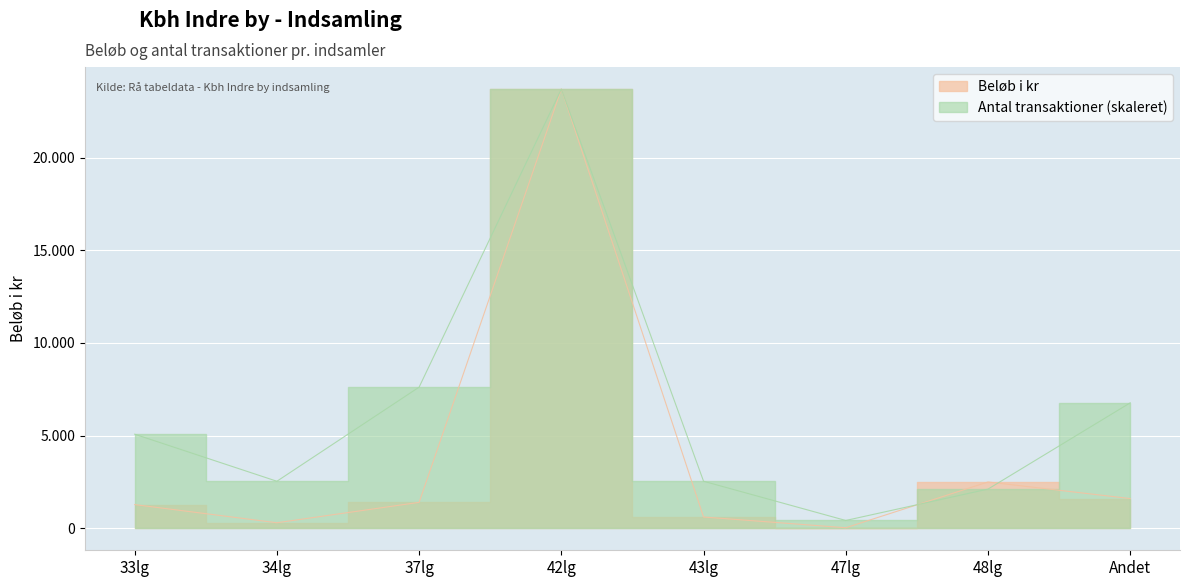

Between 43lg and 37lg, which is larger?

37lg